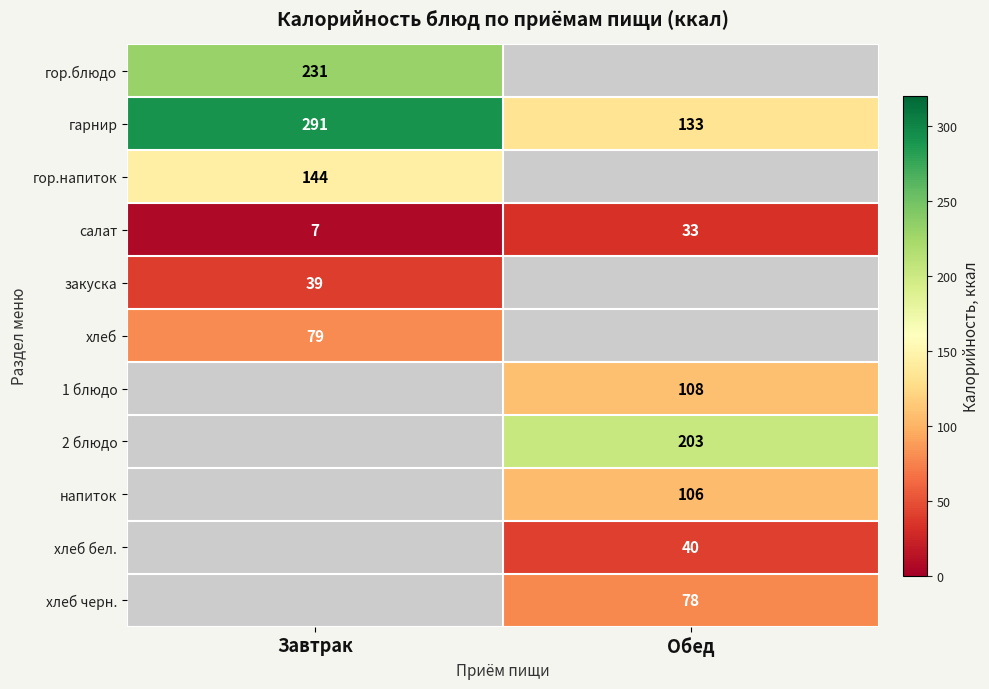

Where is салат nearest to the value 20?

Завтрак